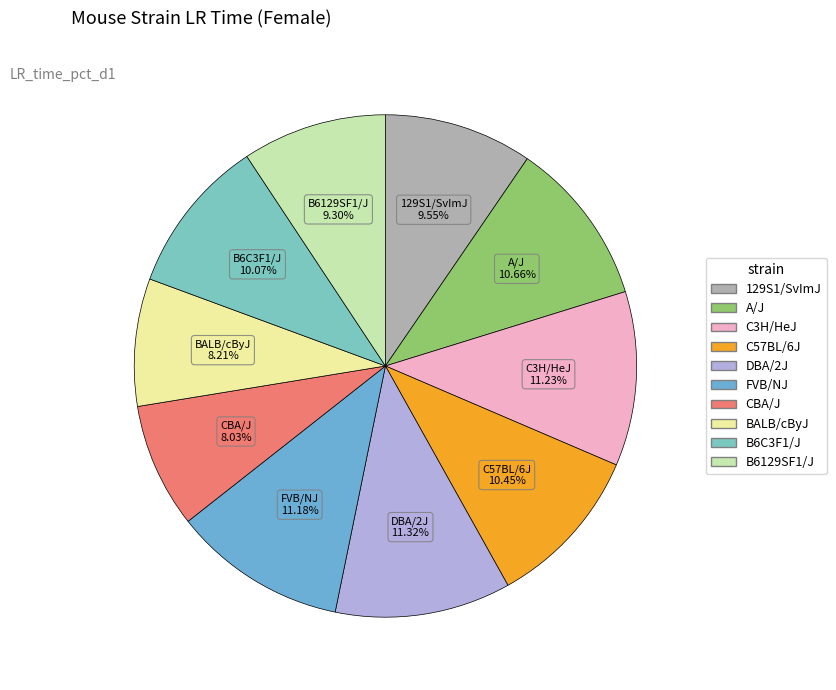

To the nearest percent, what portion does BALB/cByJ represent?

8%